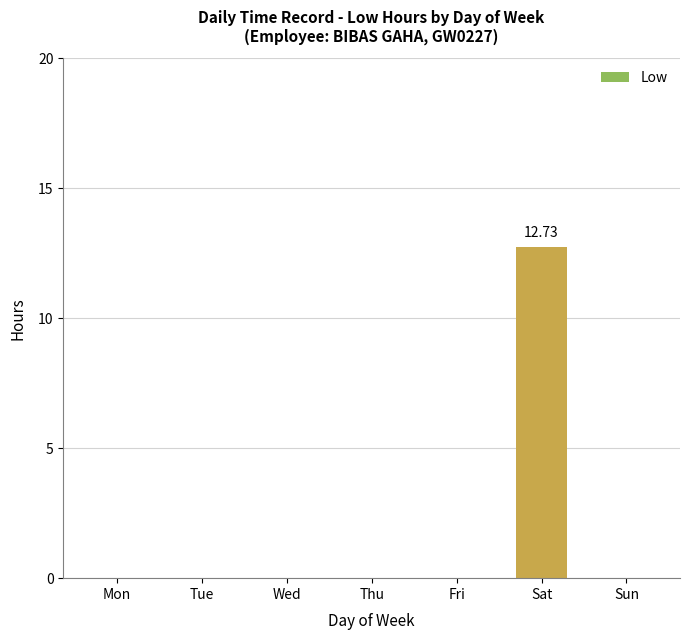

What is the sum of all values?

12.7